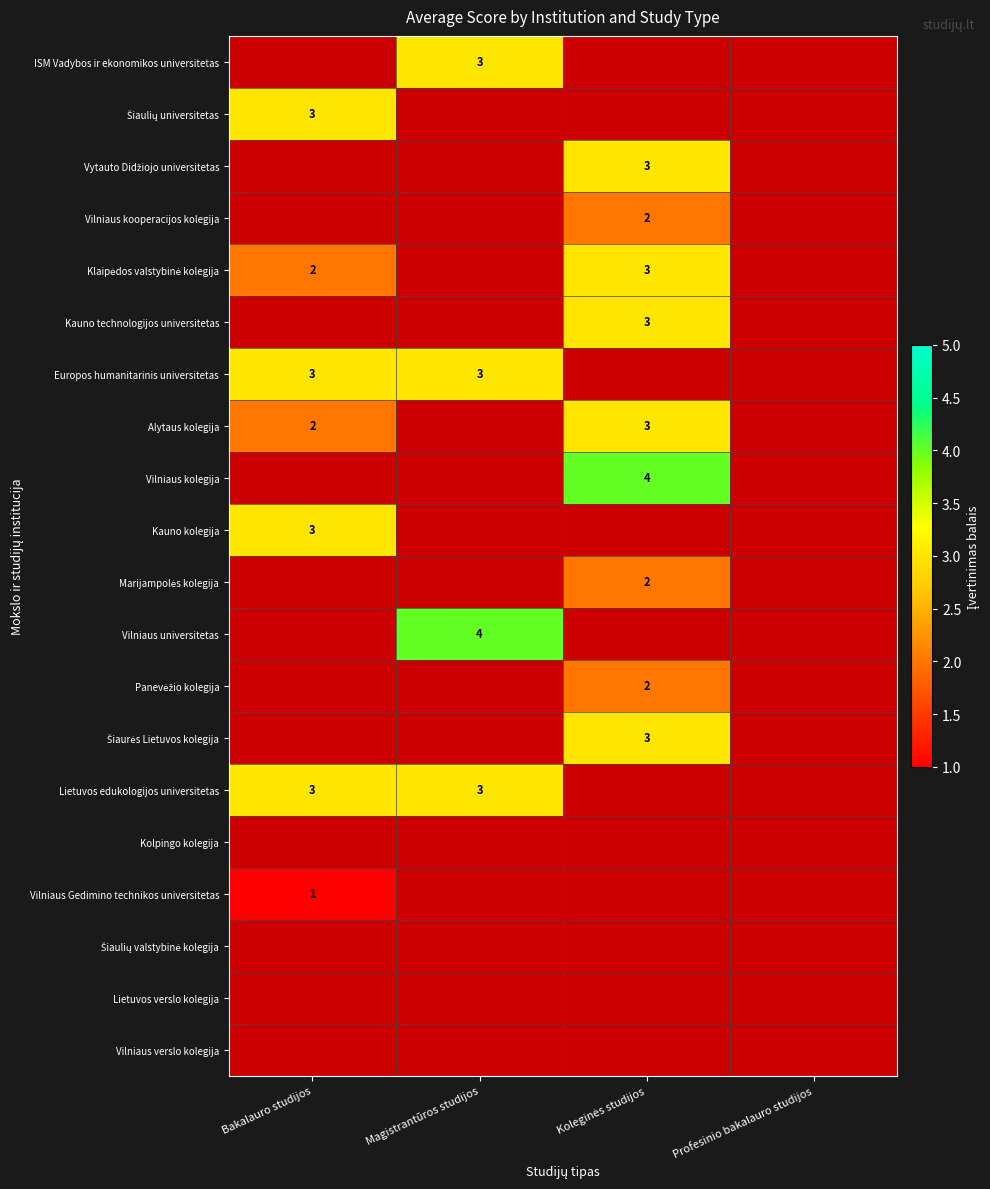

The value of Vilniaus Gedimino technikos universitetas at Bakalauro studijos is 0. True or false?

False